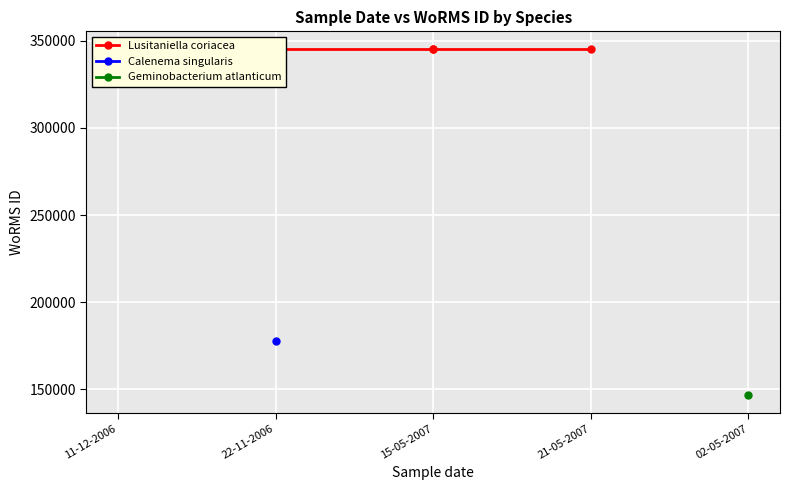

True or false: Calenema singularis and Lusitaniella coriacea cross at least once.

False